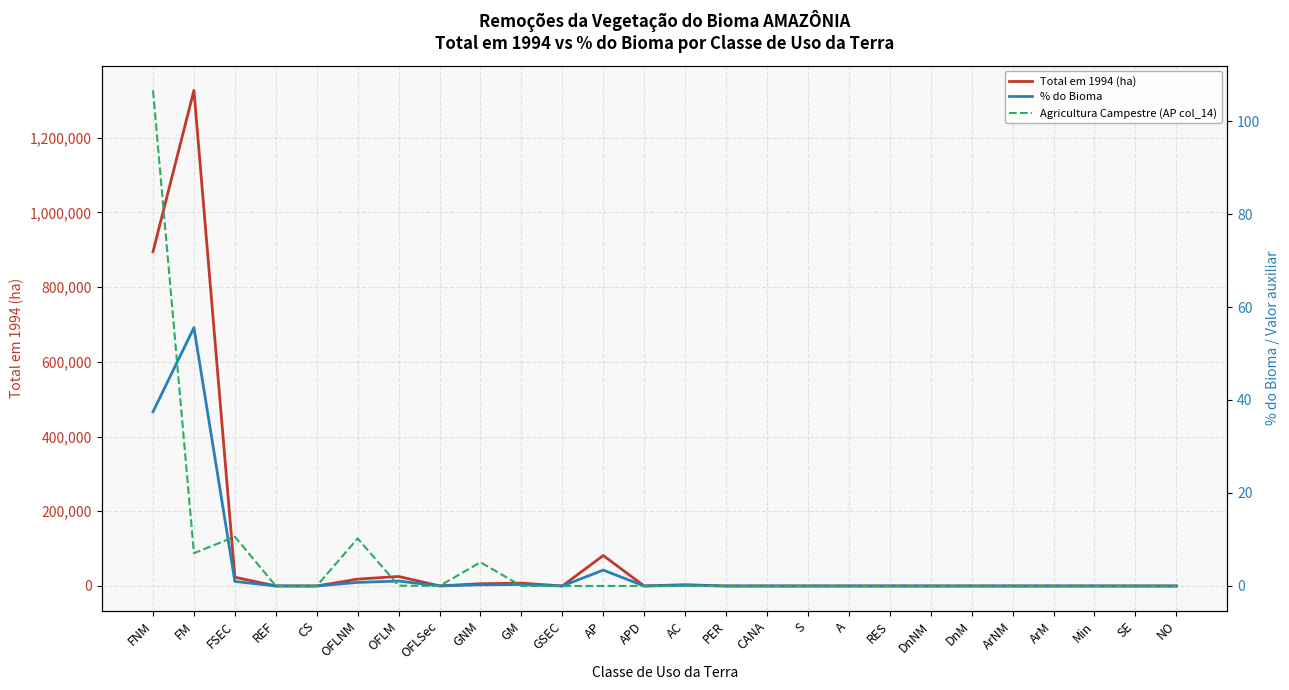

How many lines are shown in the chart?

3